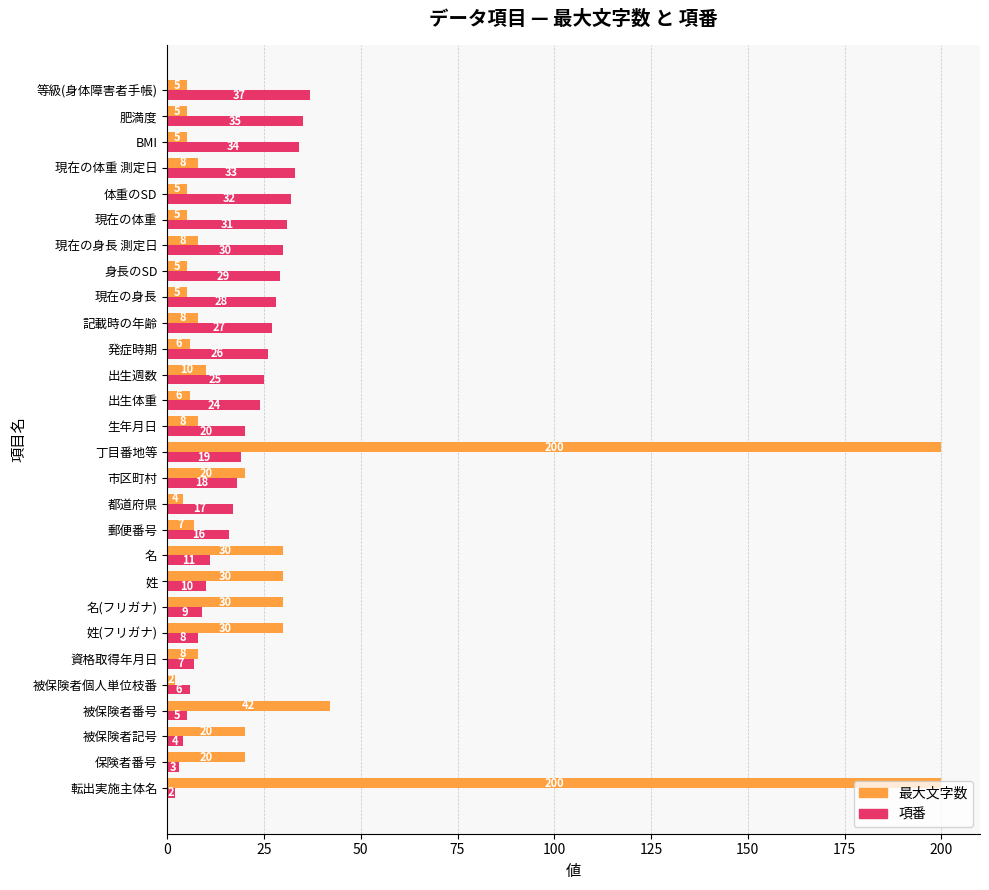

Which series has the widest spread of values?

最大文字数